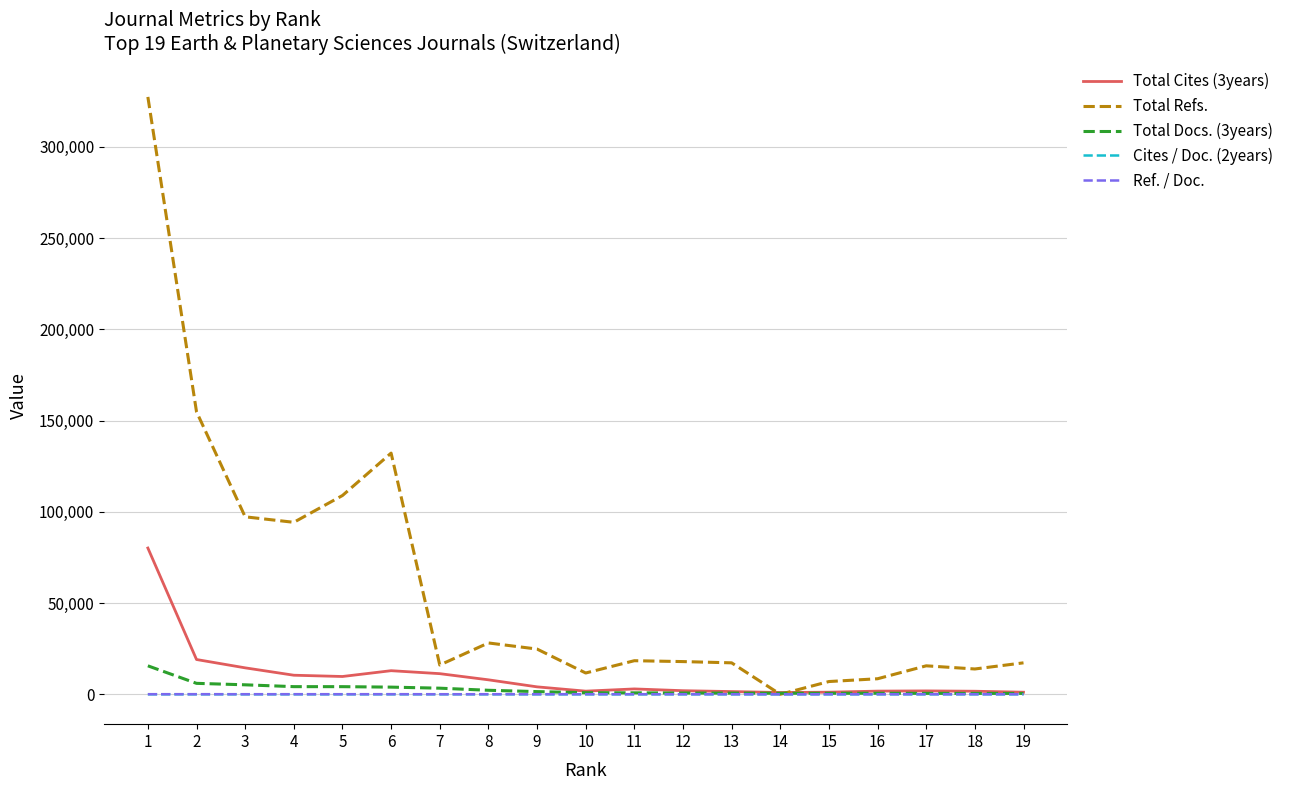

How many lines are shown in the chart?

5